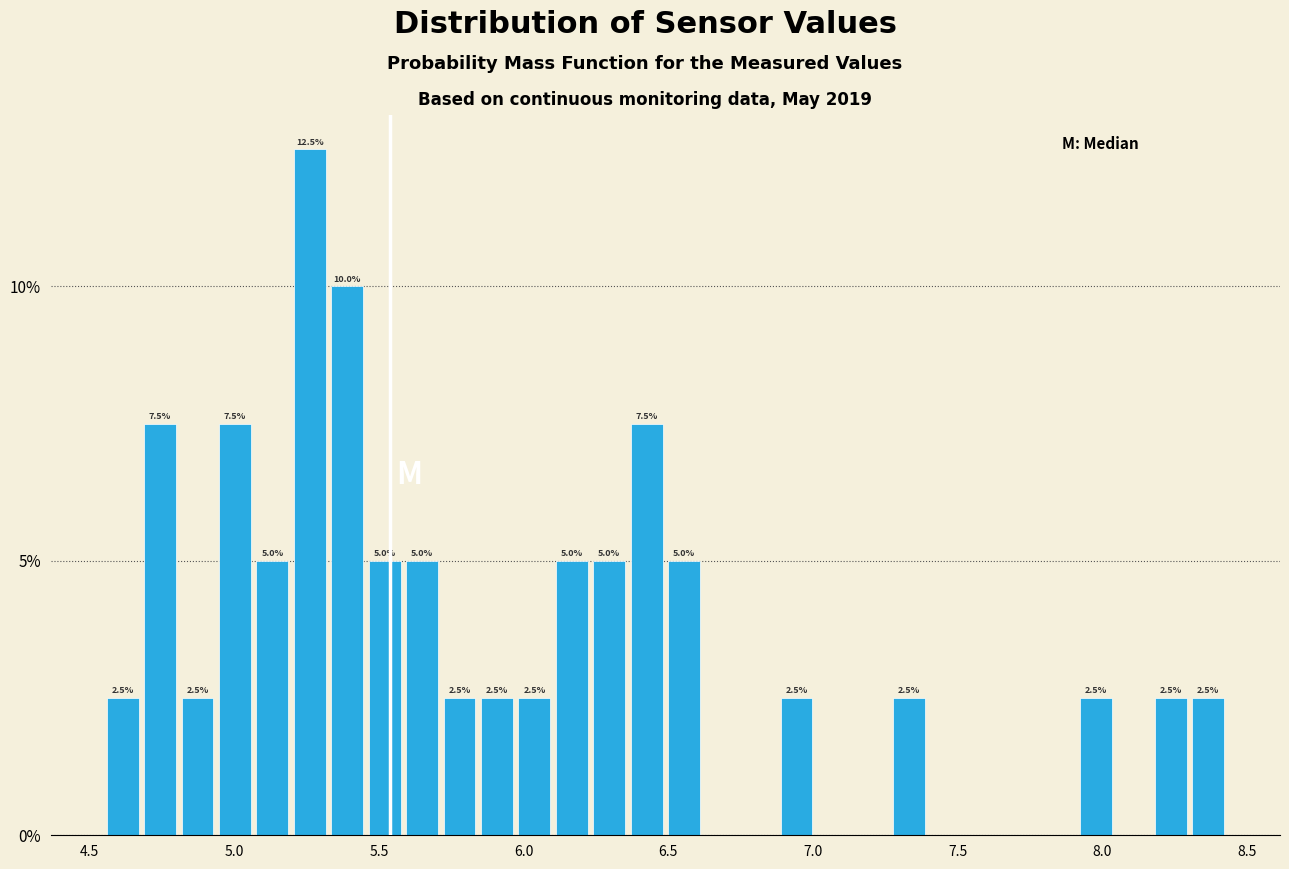

Read against the x-axis, roughly where is the centre of the tallest bar?

5.25